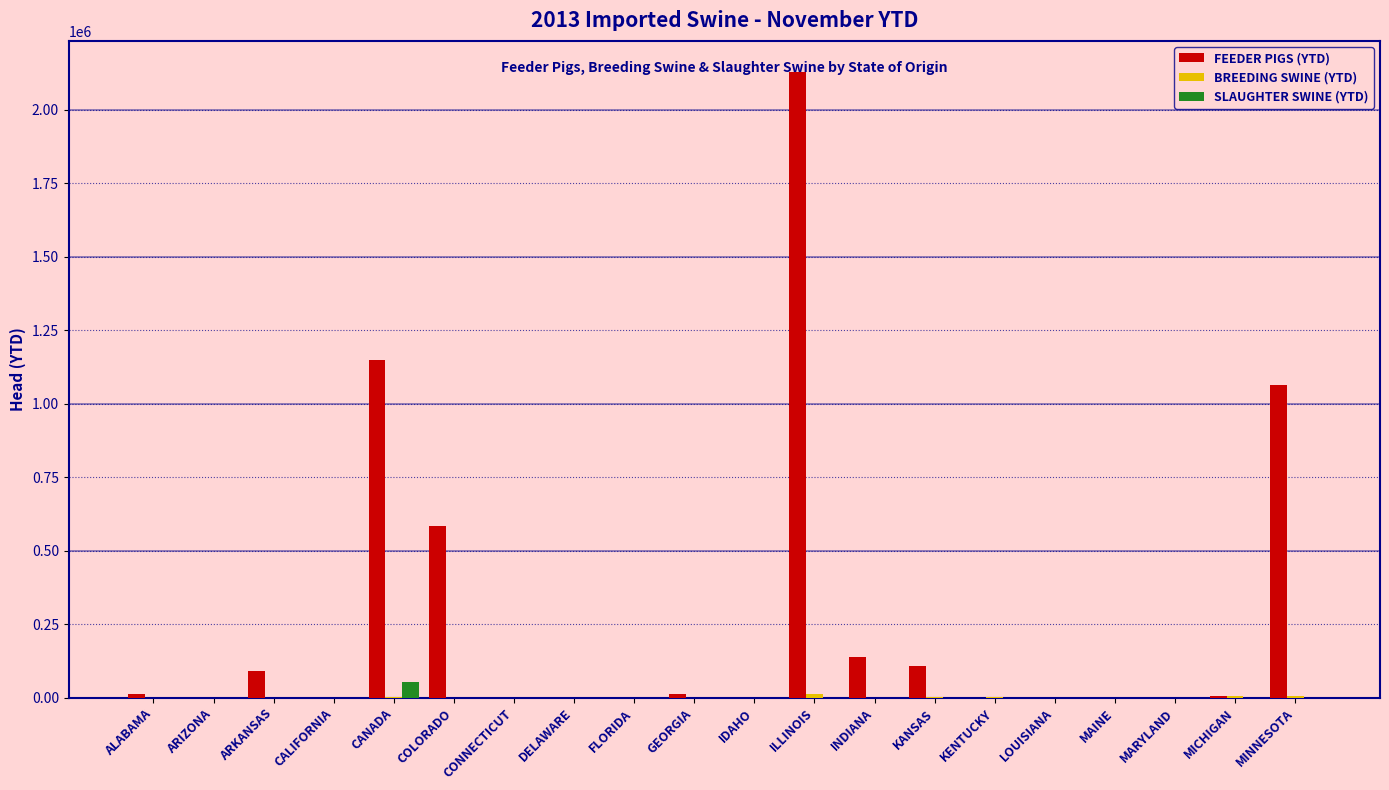

What is the maximum value shown in the chart?

2128254